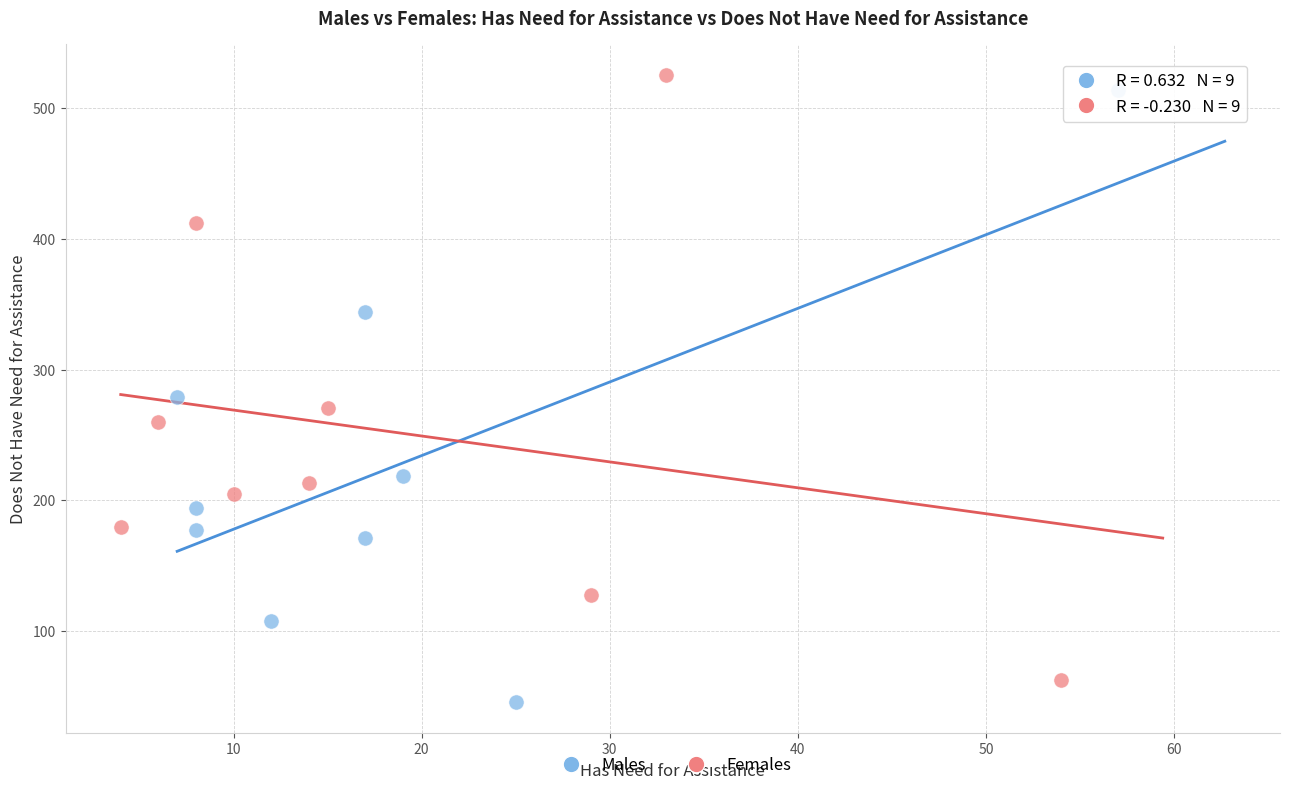

Which series has the widest spread of Y values?

Males